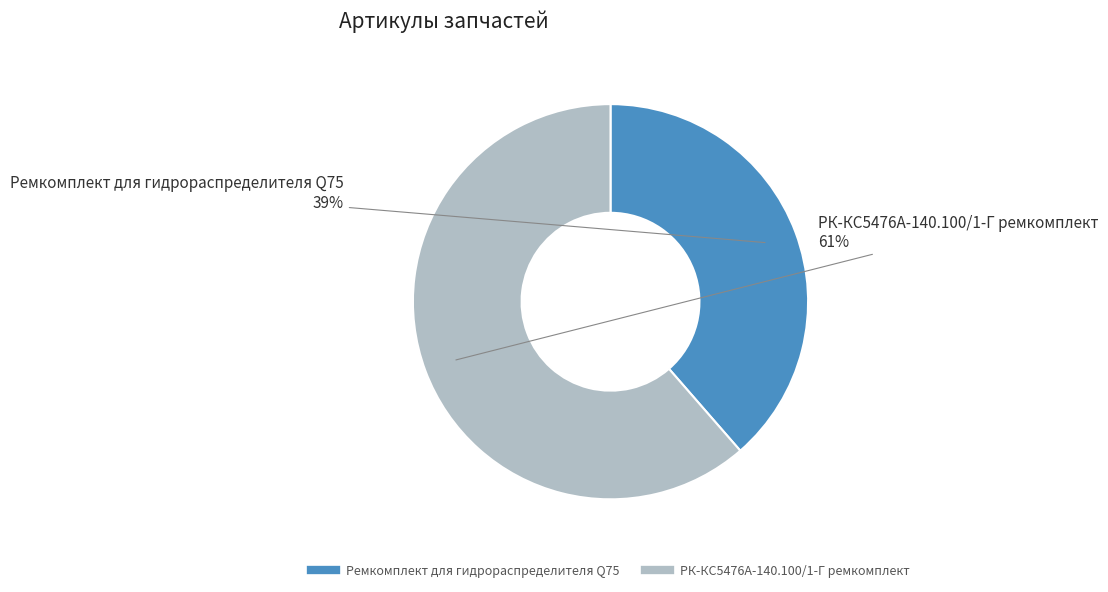

Combined, do Ремкомплект для гидрораспределителя Q75 and РК-КС5476А-140.100/1-Г ремкомплект account for over 50%?

Yes